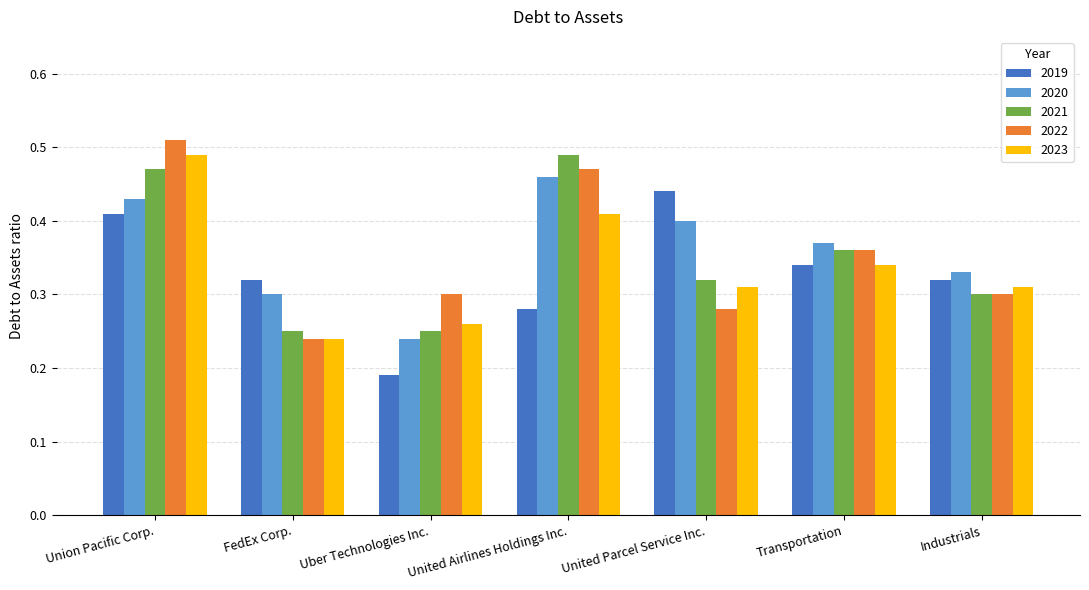

Which category has the lowest value in the 2020 series?

Uber Technologies Inc.